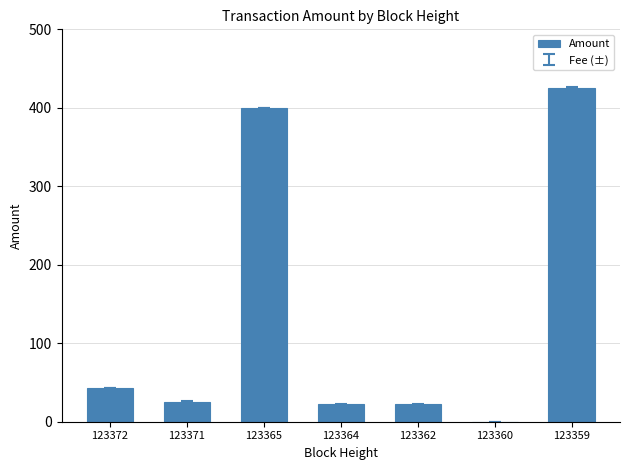

What is the change in value from 123371 to 123364?

-3